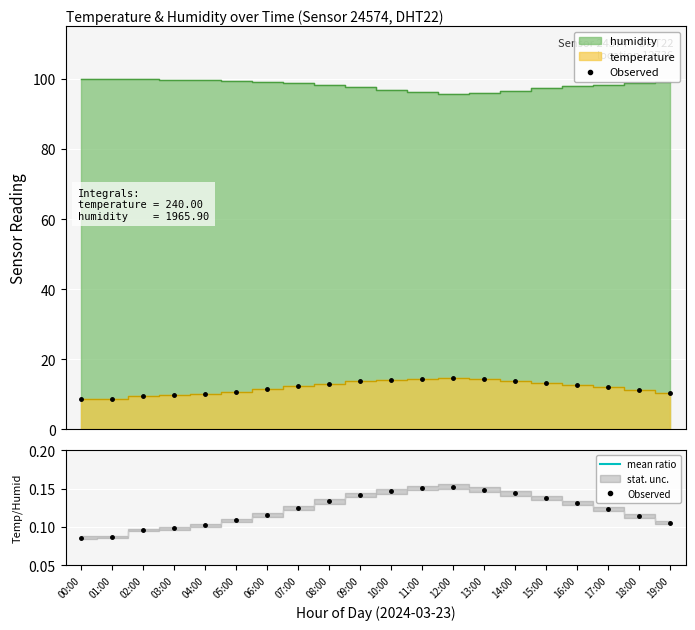

Which series has the largest range (max minus min)?

temperature